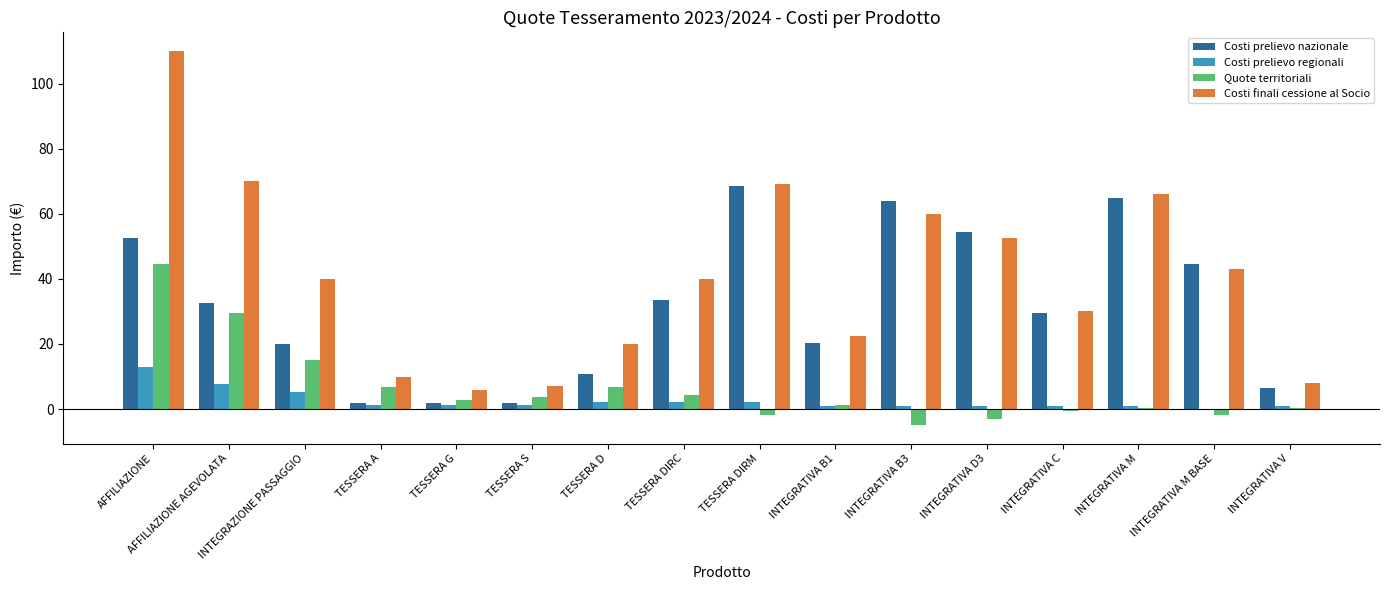

Does the chart contain stacked bars?

No